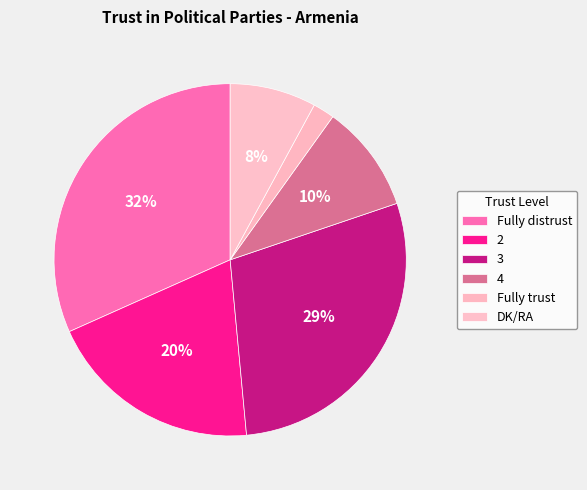

Which category has the smallest portion of the pie?

Fully trust